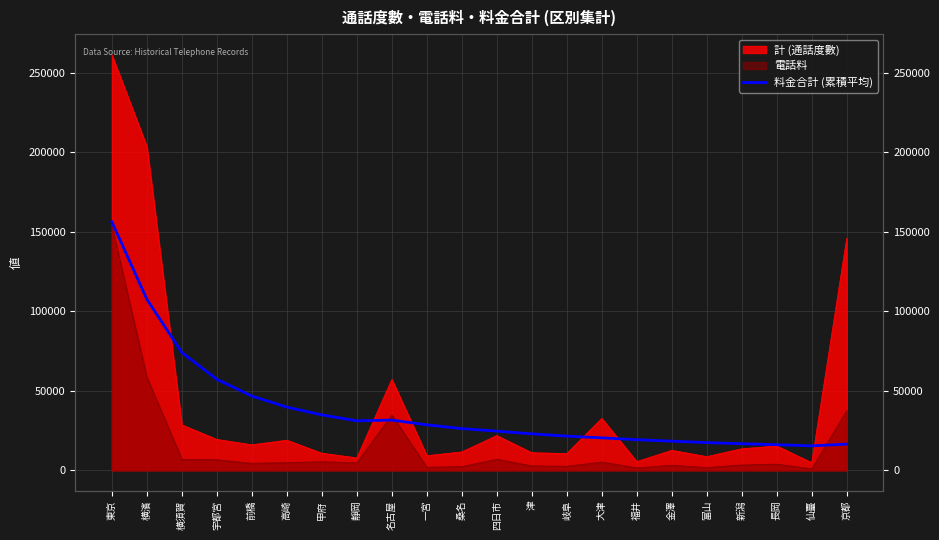

Does the chart display data point markers on the line(s)?

No